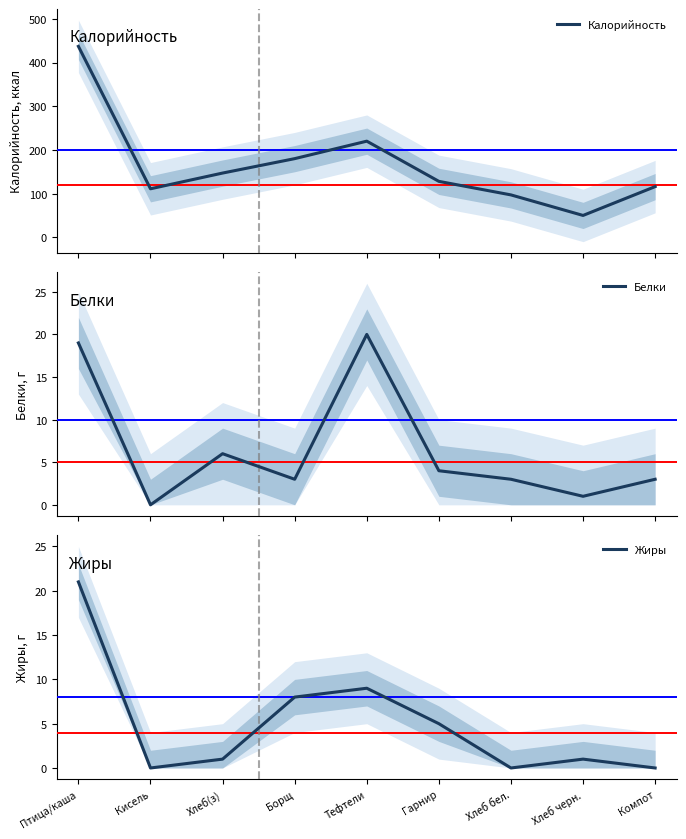

What is the difference between the Калорийность values at Птица/каша and Борщ?

257